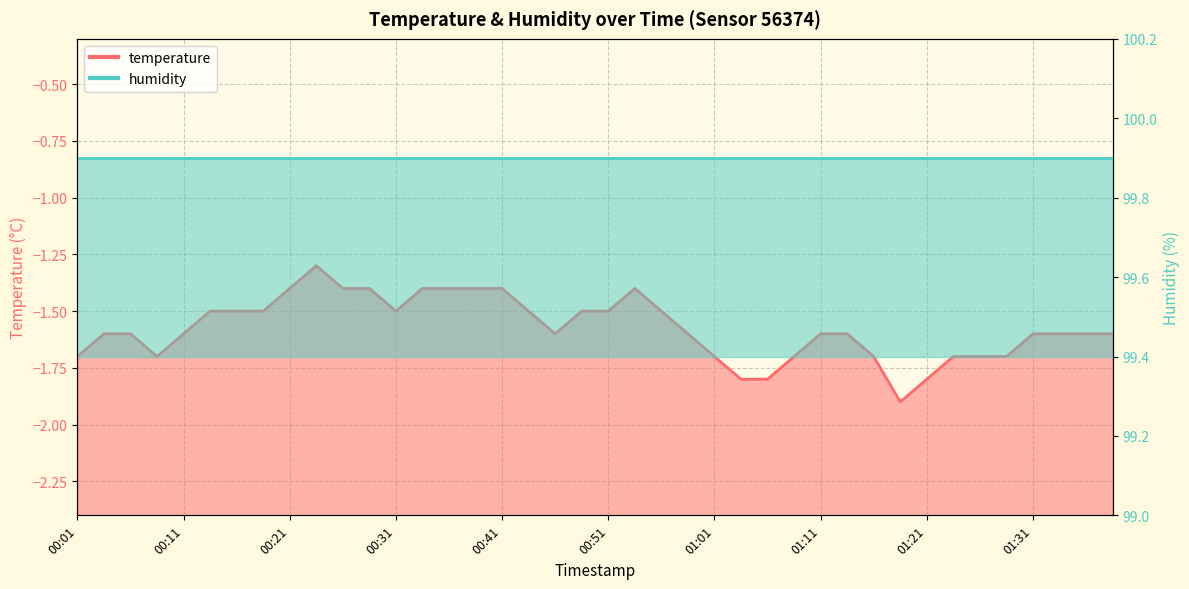

What is the difference between the values at 00:43 and 00:46?

0.1